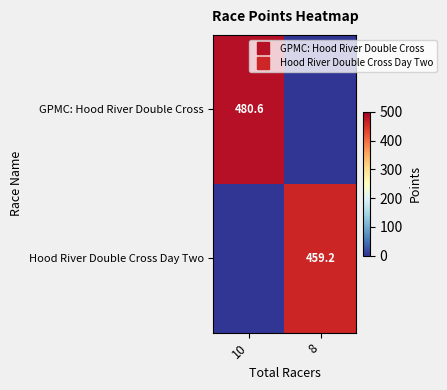

List the series in order of their peak value, highest first.

GPMC: Hood River Double Cross, Hood River Double Cross Day Two